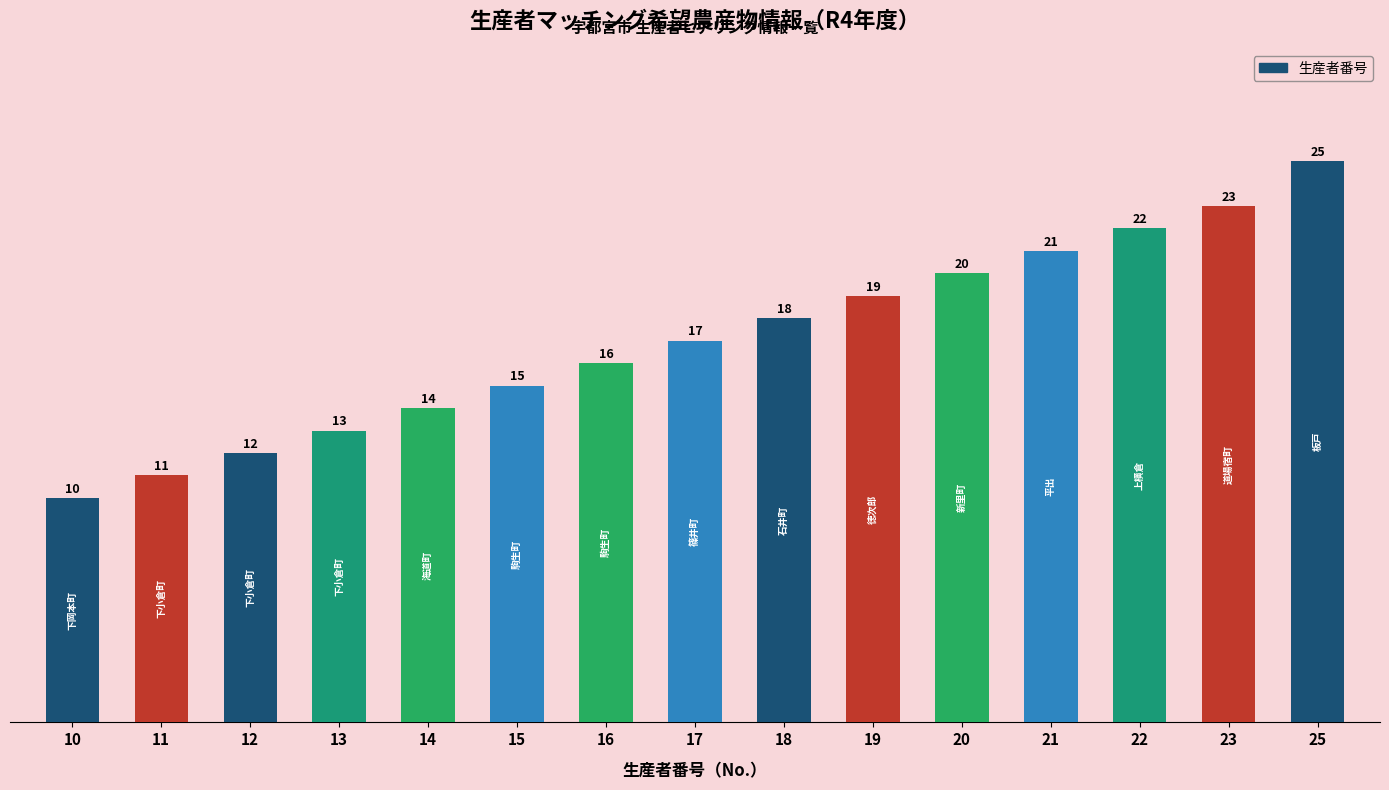

What is the approximate value at 13?

13